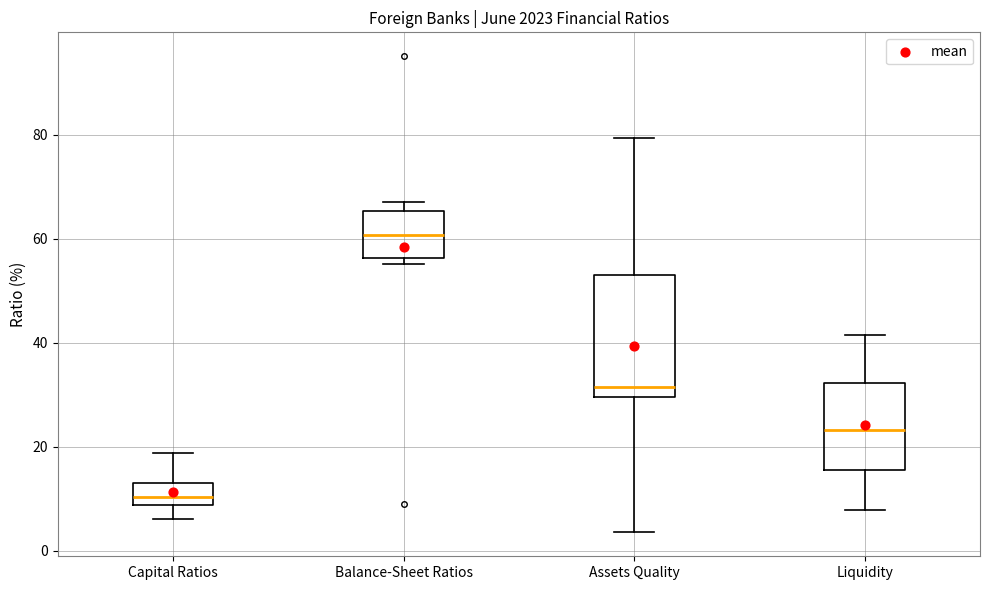

Comparing the boxes themselves (not the whiskers), which one is the tallest?

Assets Quality